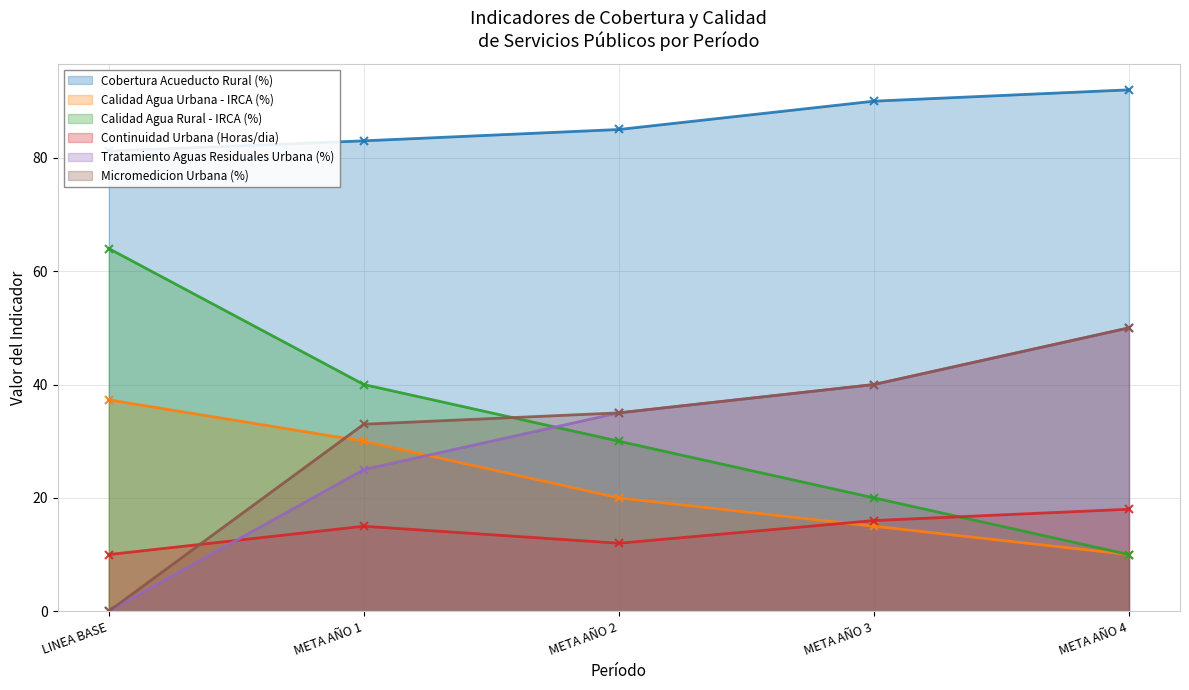

Which label corresponds to the largest value in the chart?

META AÑO 4